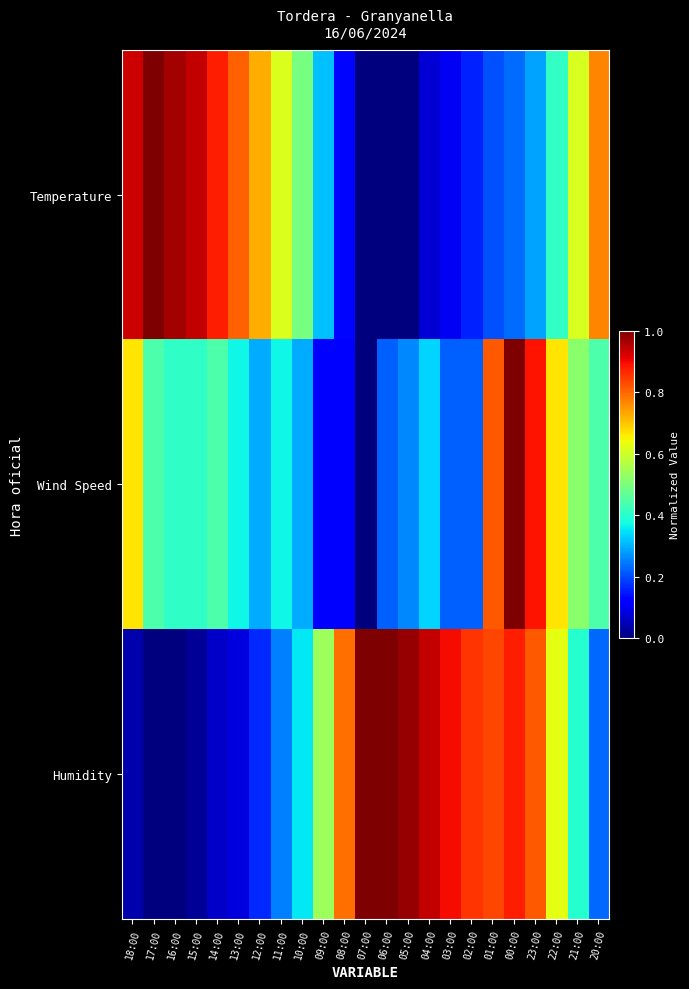

At 05:00, list the series in order from largest to smallest.

Humidity, Wind Speed, Temperature